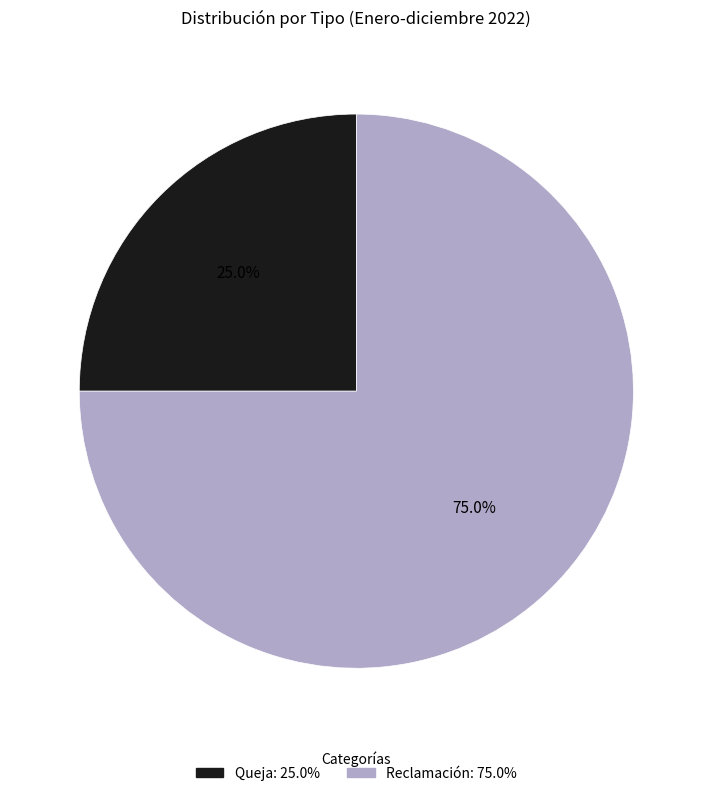

What is the ratio of the value at Reclamación to the value at Queja?

3.0